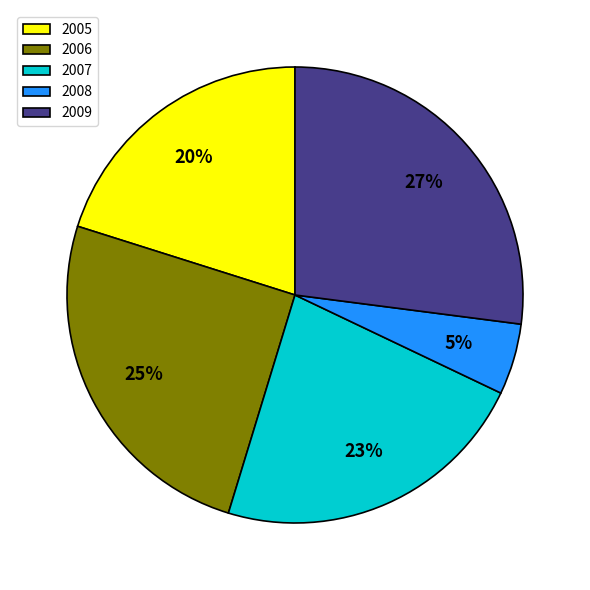

Which has a higher value, 2006 or 2005?

2006